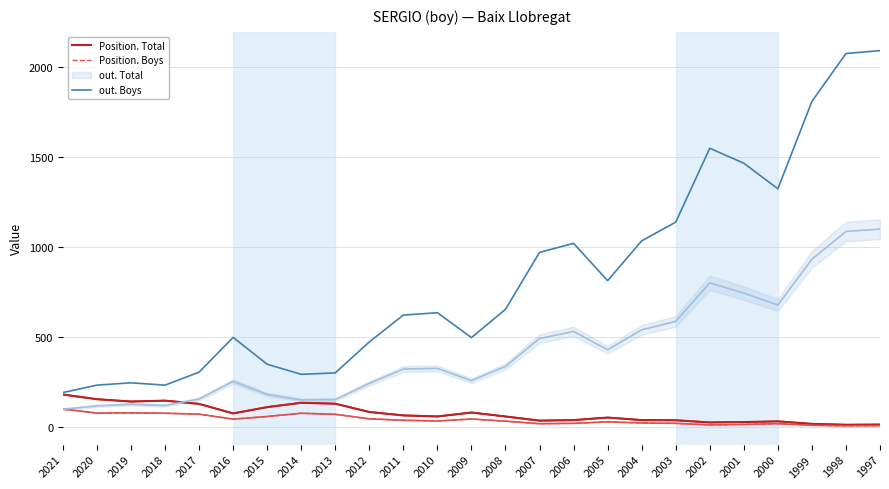

Between which two adjacent categories do out. Total and Position. Total first intersect?

2018 and 2017